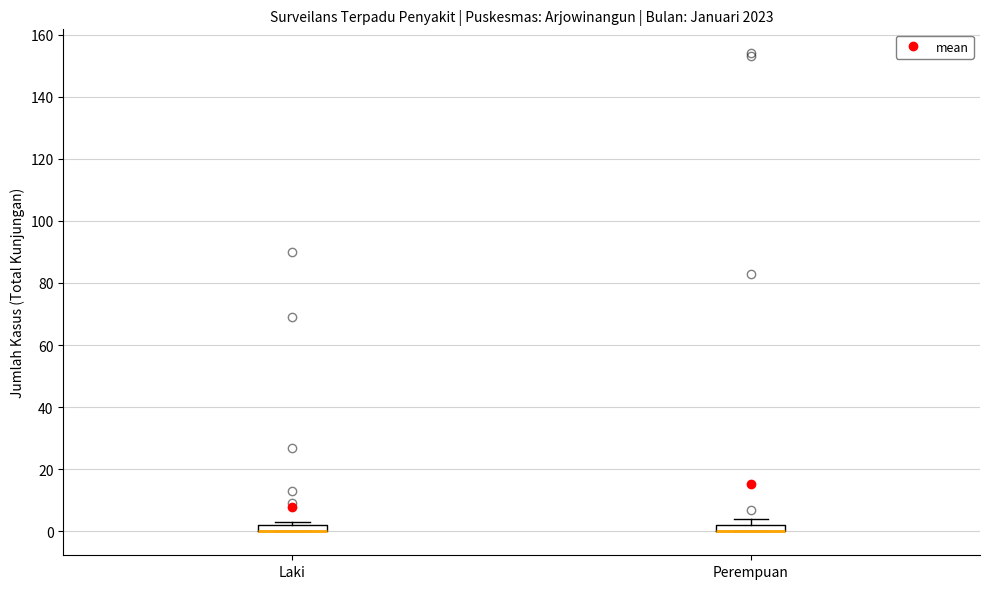

Where is the lower edge of the box for Laki on the y-axis? The values are not printed on the chart, so give them approximately, as read against the axis.

0